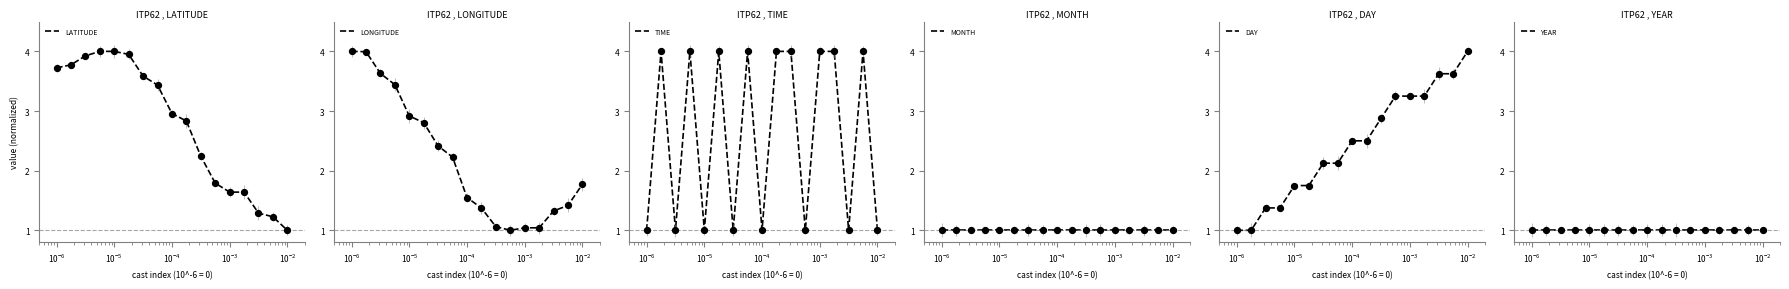

Which series reaches the maximum Y coordinate?

LATITUDE